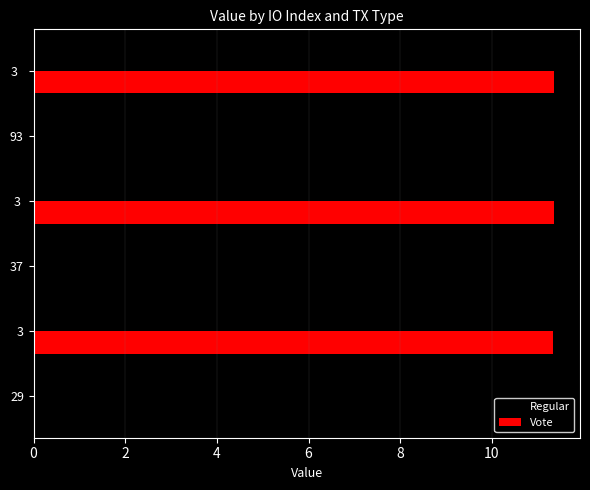

The value of Vote at 29 is 5.0. True or false?

False